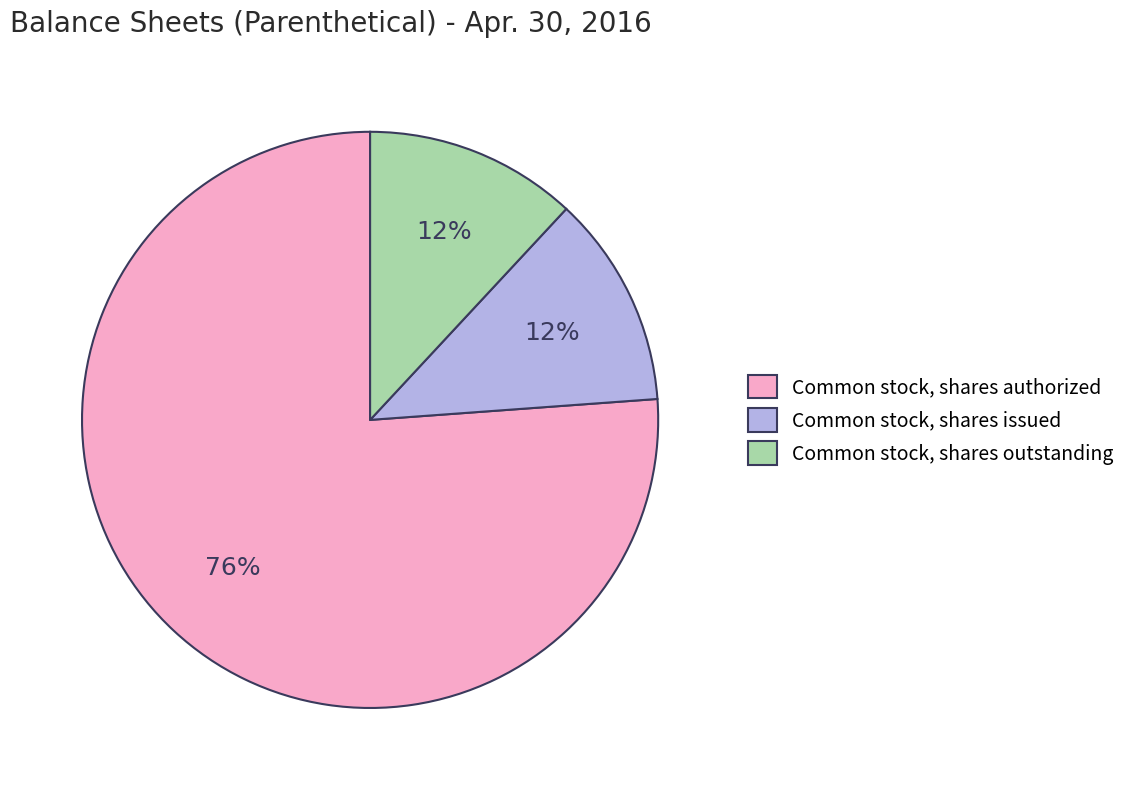

Is there a majority slice in this chart?

Yes